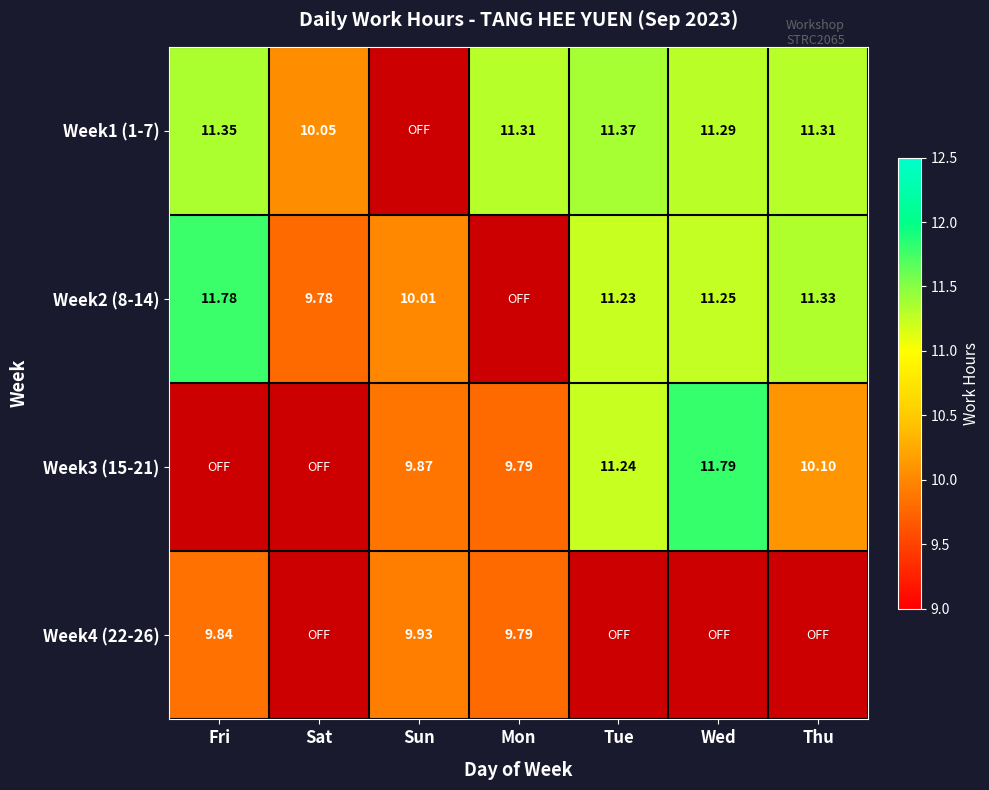

List the series in order of their overall mean, highest first.

Week1 (1-7), Week2 (8-14), Week3 (15-21), Week4 (22-26)